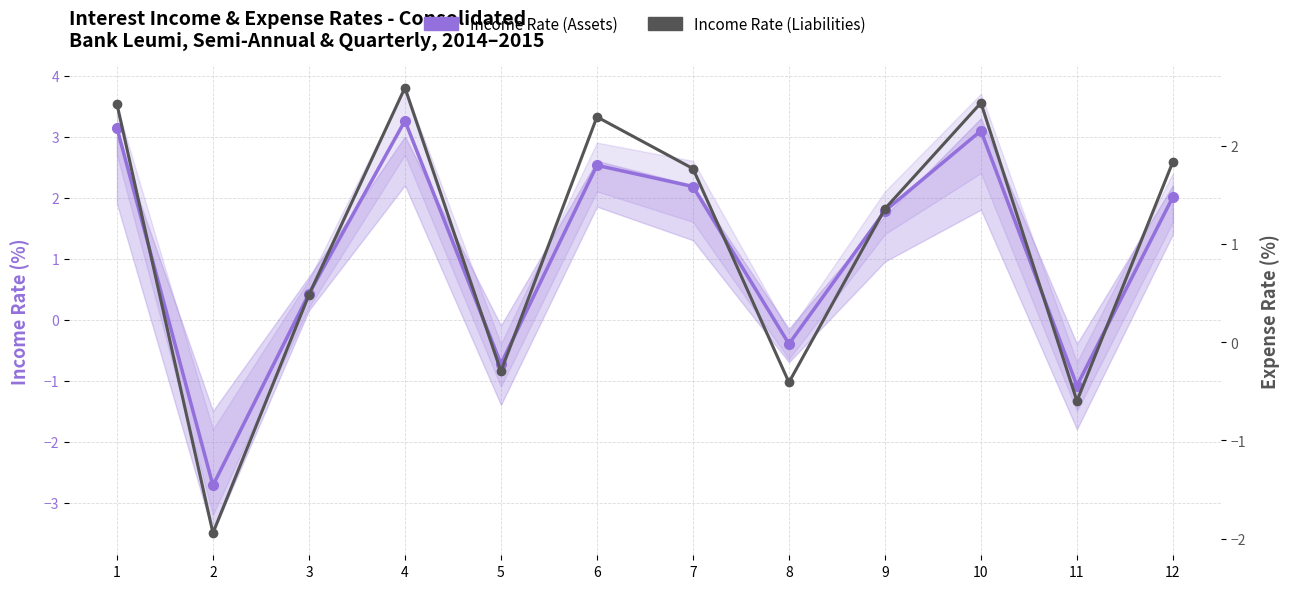

Reading left to right, what are all the values shown in this chart?

Income Rate (Assets): 1=3.1	2=-2.7	3=0.4	4=3.3	5=-0.7	6=2.5	7=2.2	8=-0.4	9=1.8	10=3.1	11=-1.1	12=2.0
Income Rate (Liabilities): 1=2.4	2=-1.9	3=0.5	4=2.6	5=-0.3	6=2.3	7=1.8	8=-0.4	9=1.4	10=2.4	11=-0.6	12=1.8